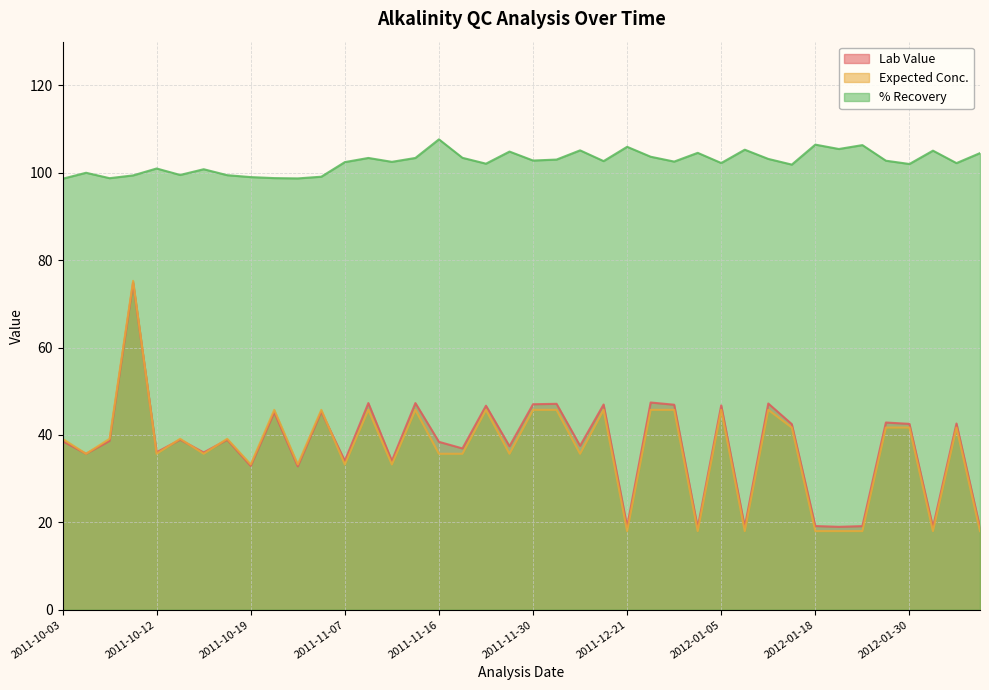

What is the difference between the second highest and second lowest values in the % Recovery series?

7.7